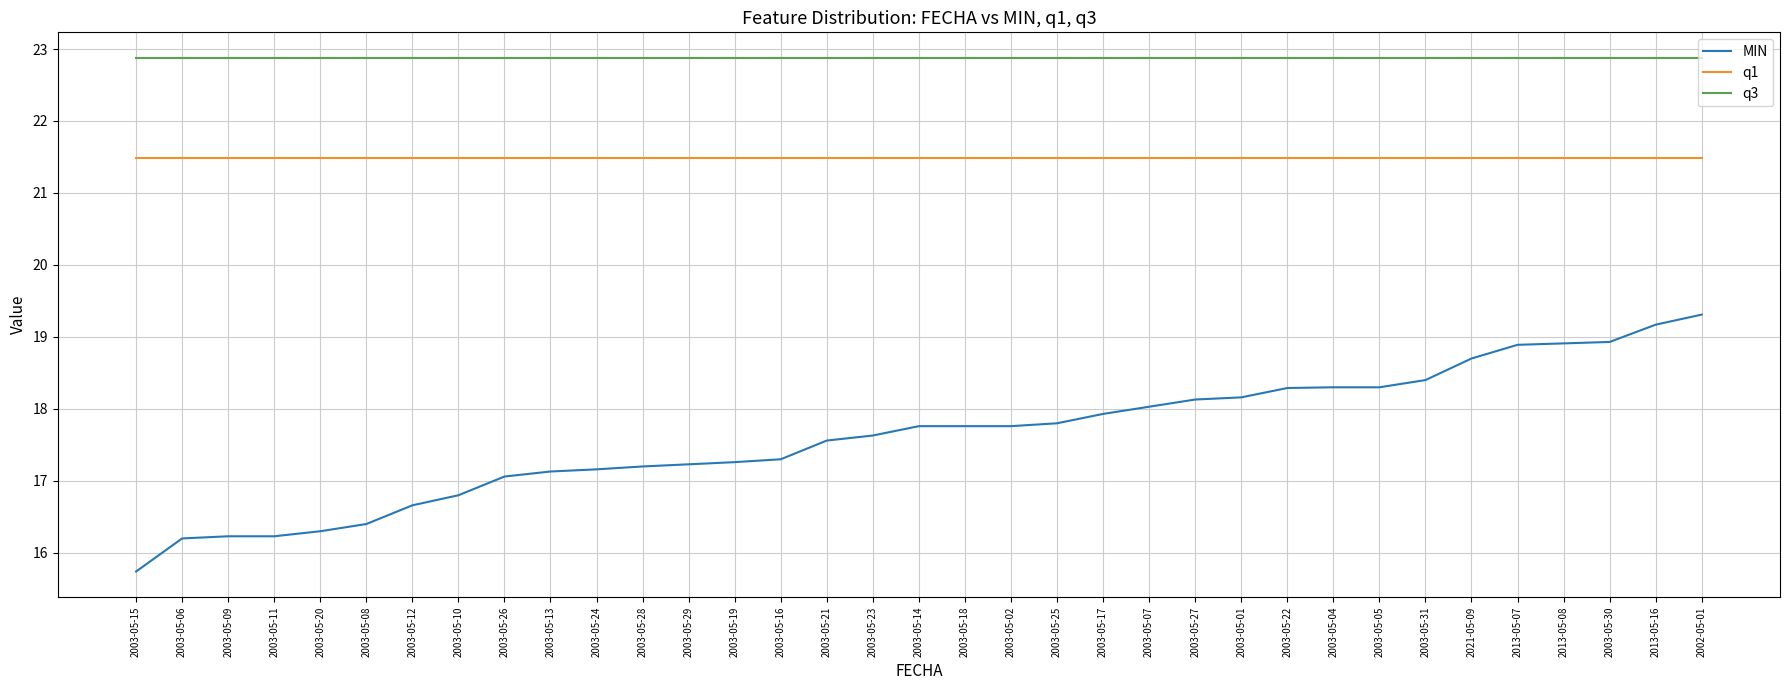

What is the total value across all series at 2003-05-11?

60.6